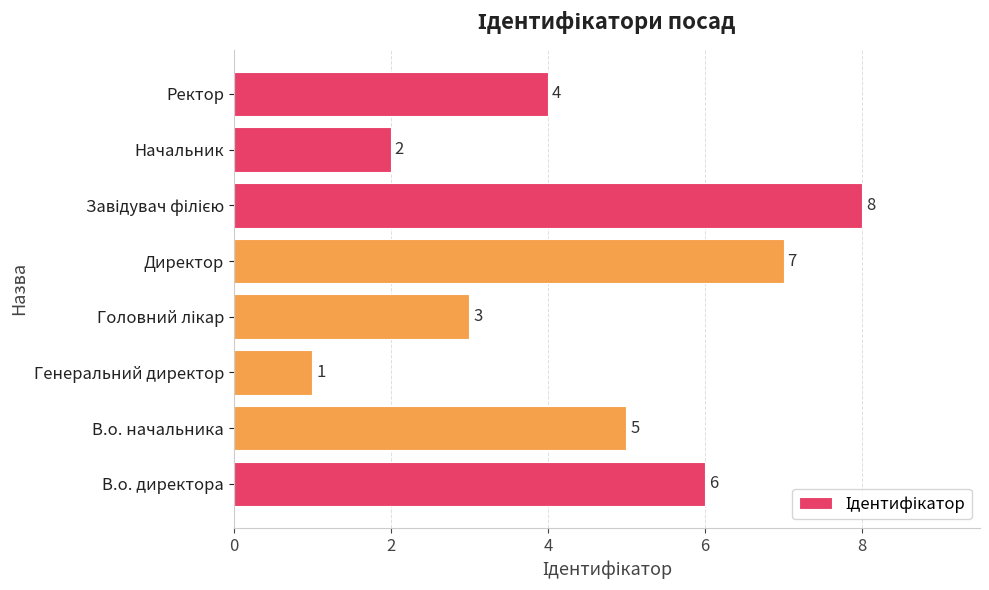

Reading bottom to top, extract all data points from this chart.

6	5	1	3	7	8	2	4